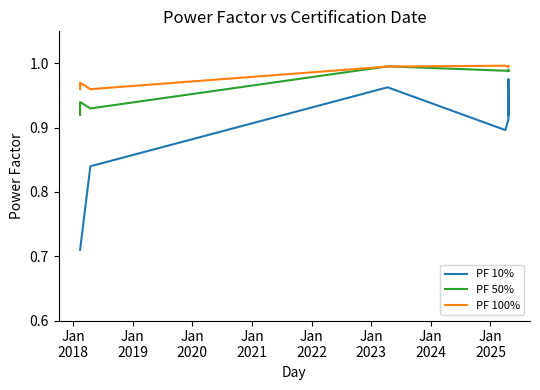

True or false: PF 10% and PF 100% intersect in this chart.

False